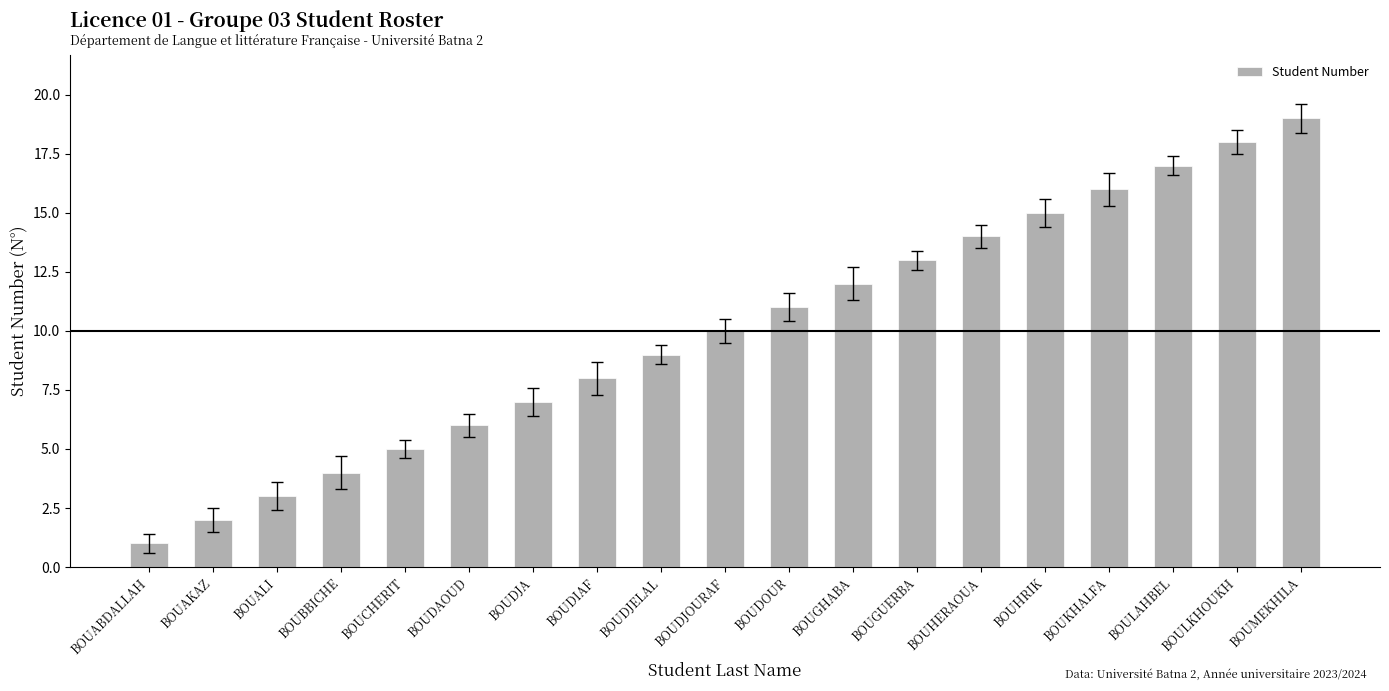

At which category does the chart reach its peak across all series?

BOUMEKHILA